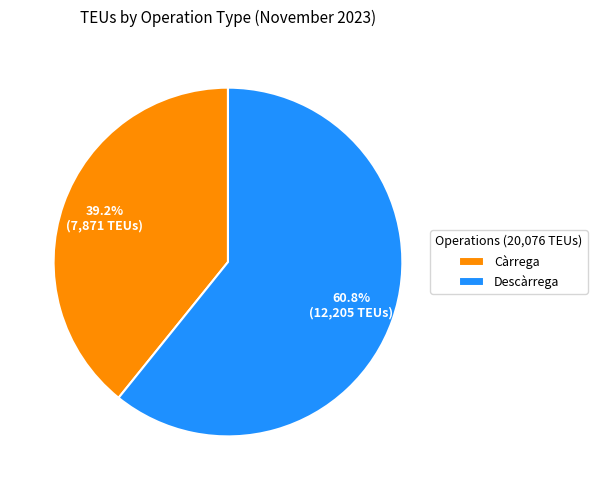

Which category has the biggest portion of the pie?

Descàrrega